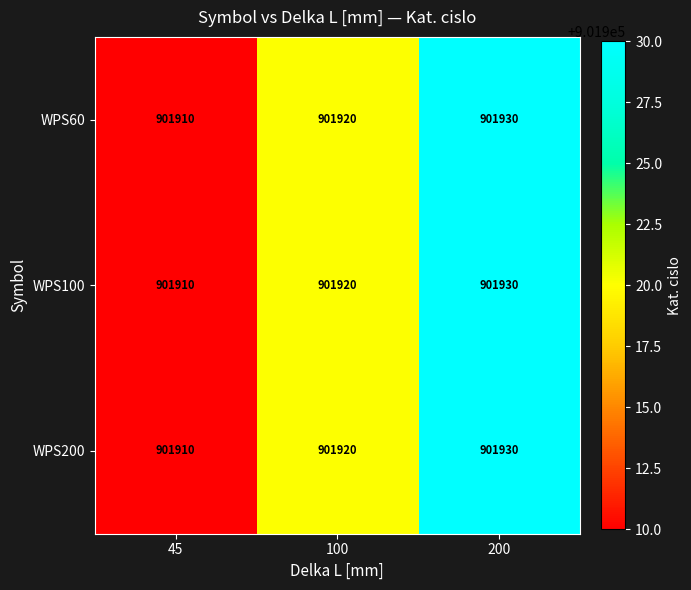

What is the sum of the WPS60 values at 100 and 200?

1803850